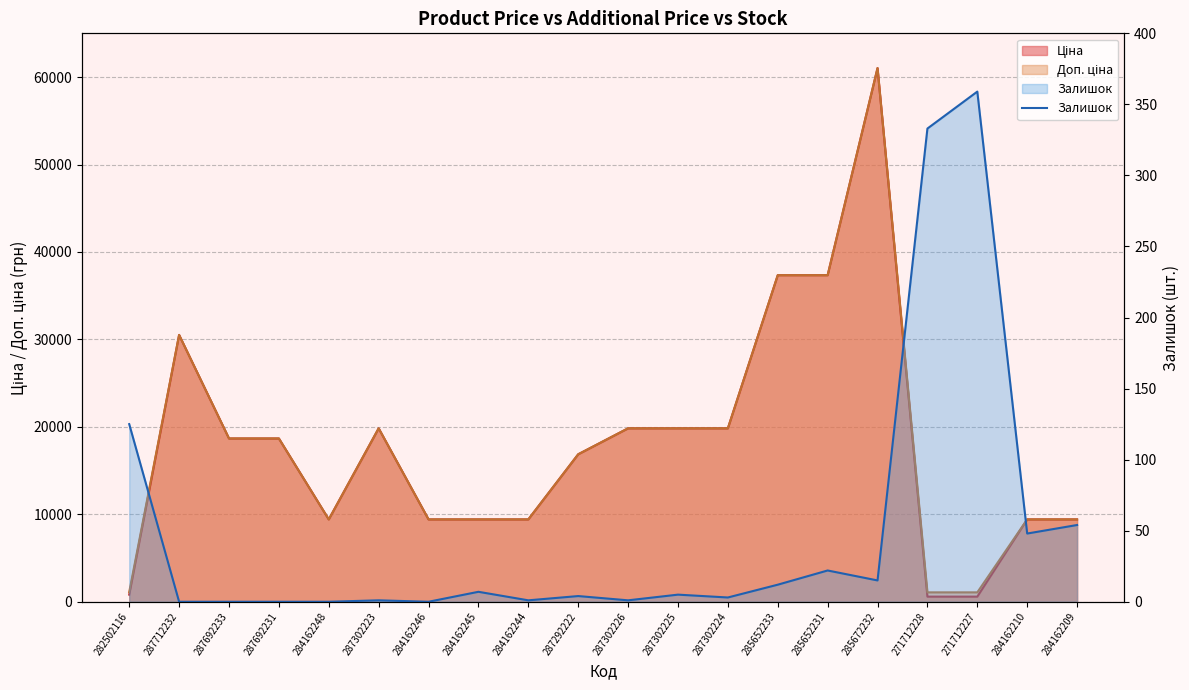

At which category does the data reach its first local valley?

284162246